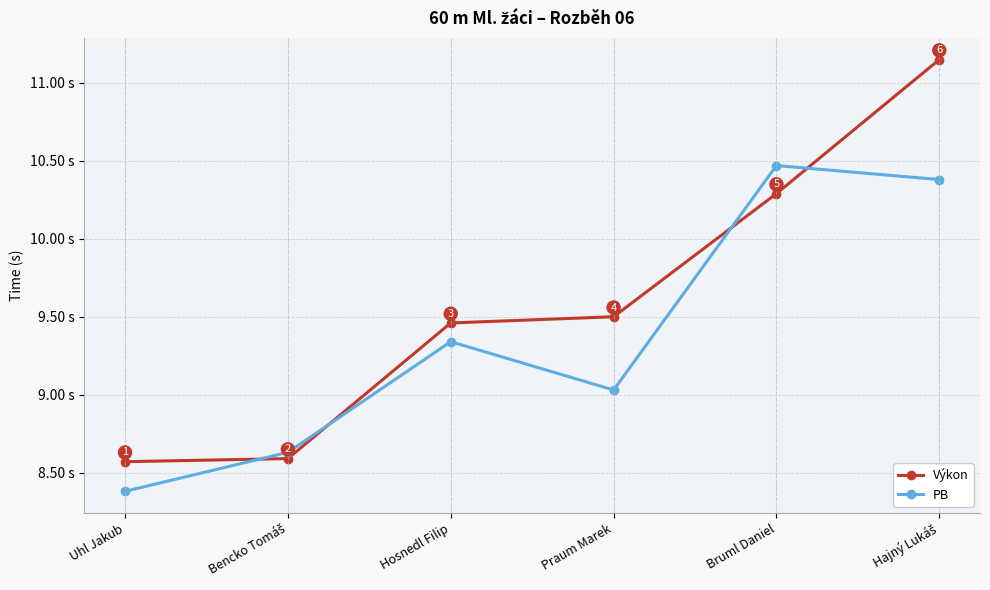

Rank the series by their average value, from highest to lowest.

Výkon, PB